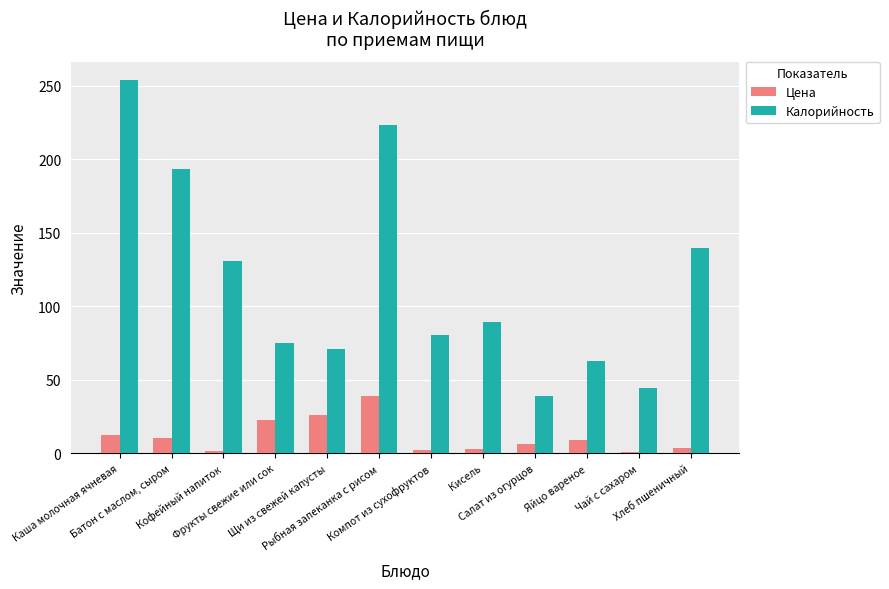

The Калорийность series shows 75.0 at Фрукты свежие или сок. True or false?

True